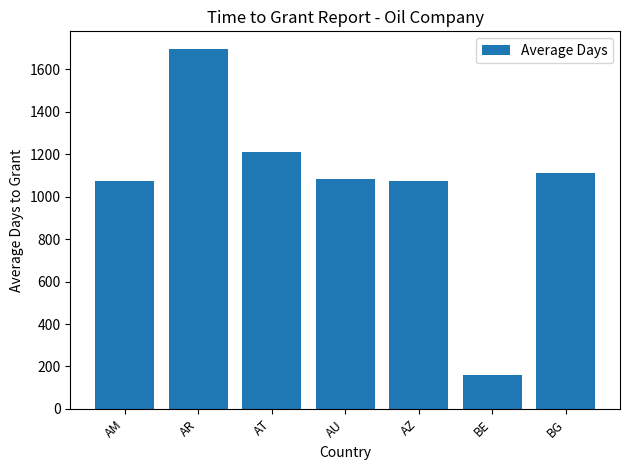

How many data points does each series have?

7